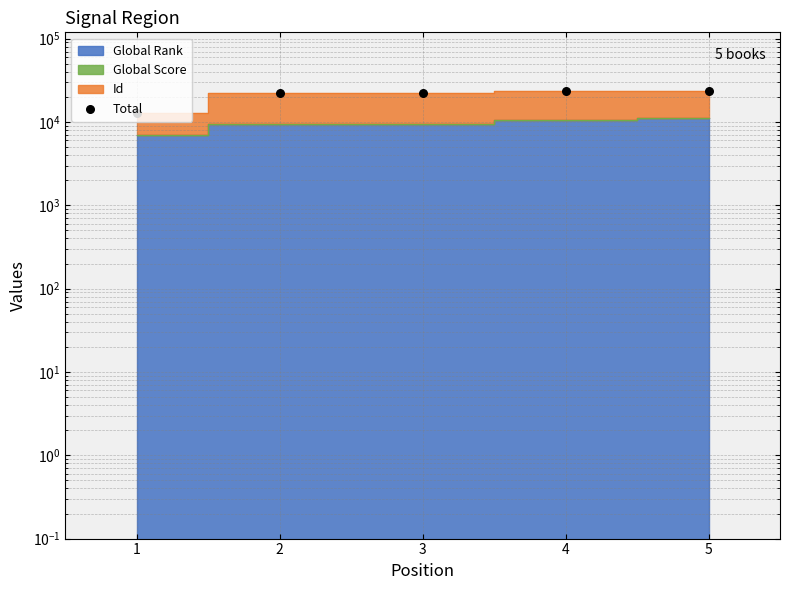

Approximately how many times larger is the value at 5 compared to 2?

1.1